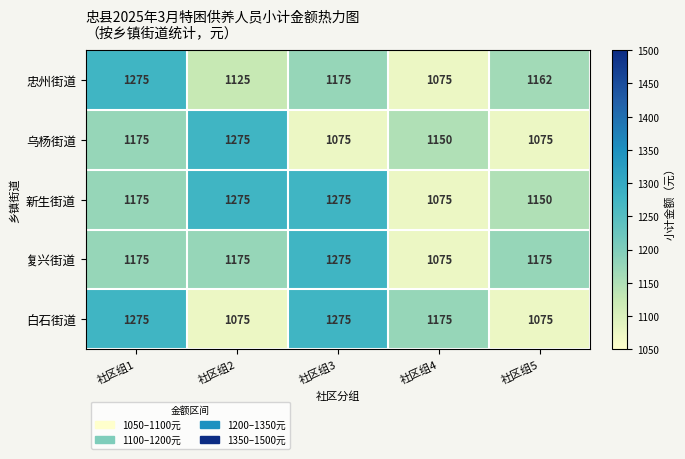

What is the difference between the second highest and minimum values in the 白石街道 series?

200